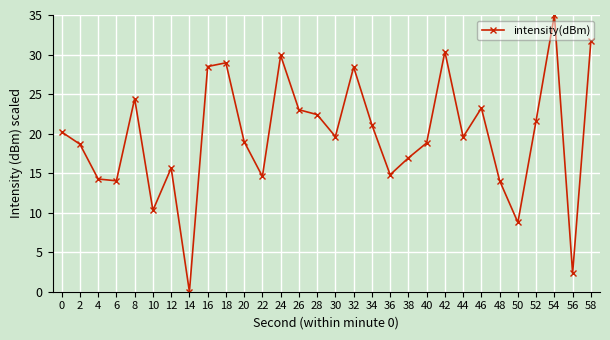

What is the difference between the maximum and minimum values?

35.0